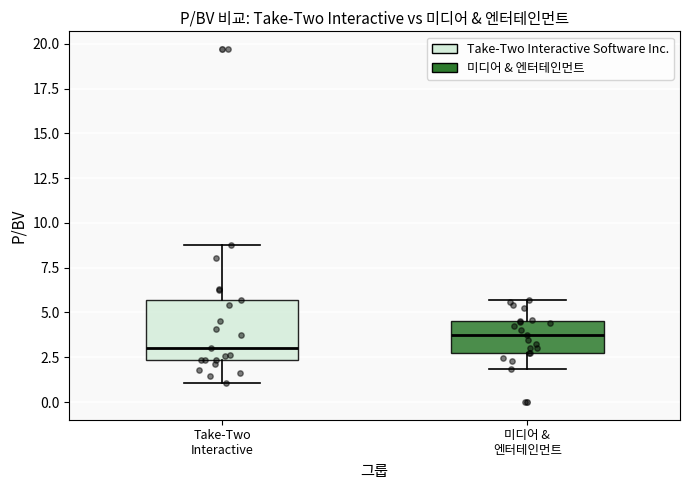

Where is the upper edge of the box for Take-Two Interactive on the y-axis? The values are not printed on the chart, so give them approximately, as read against the axis.

5.5